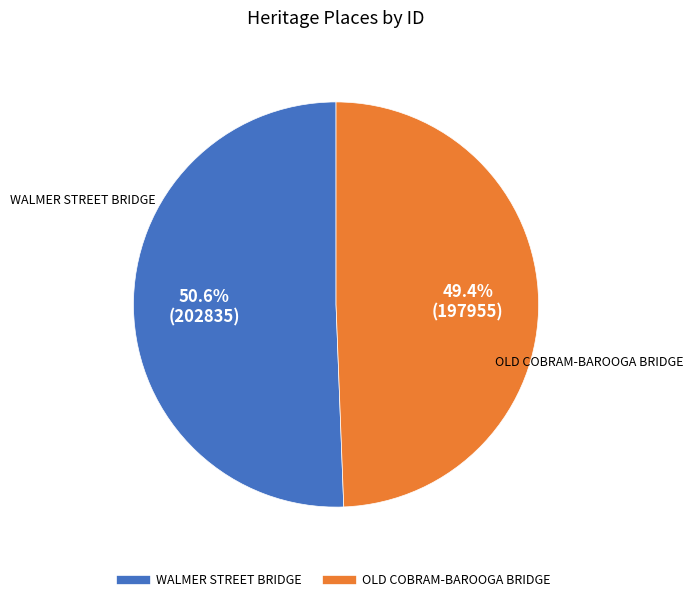

What percentage is the OLD COBRAM-BAROOGA BRIDGE slice, to the nearest percent?

49%